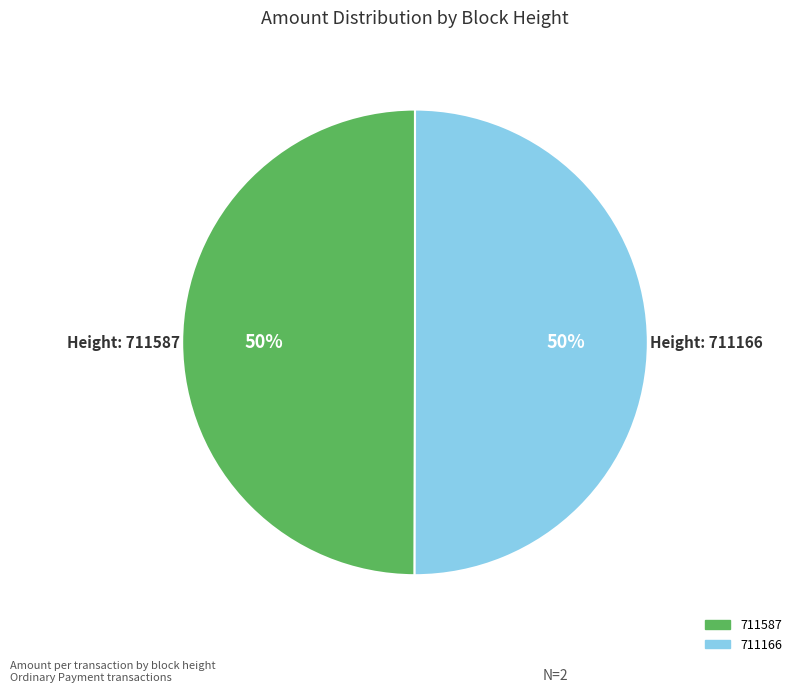

Do 711587 and 711166 together represent more than half of the pie?

Yes